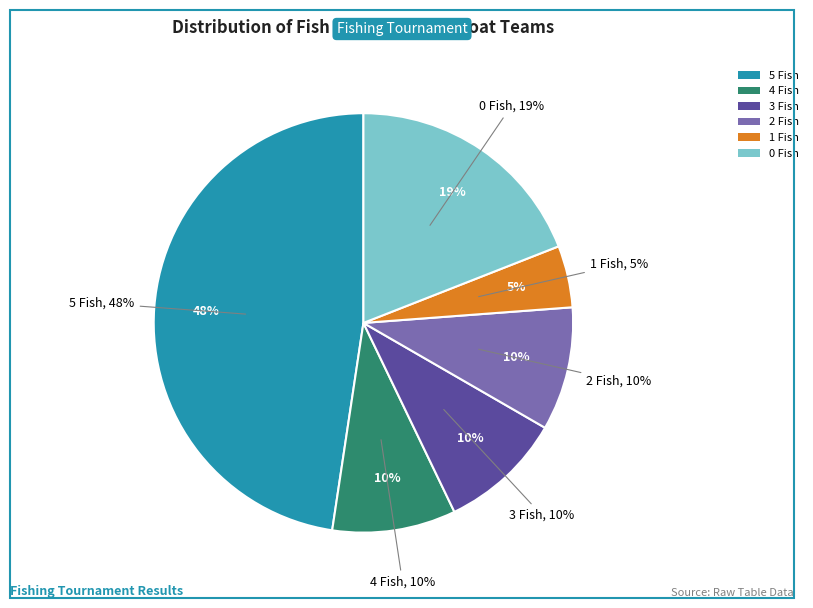

How many slices are in this pie chart?

6